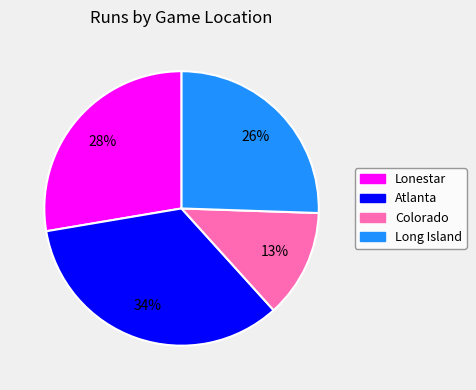

Is there a majority slice in this chart?

No